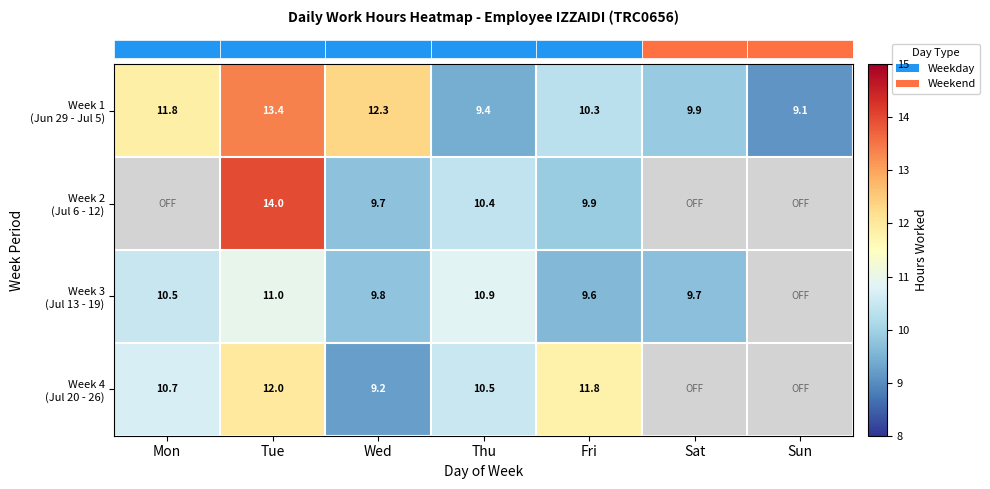

How many distinct data groups are displayed?

4